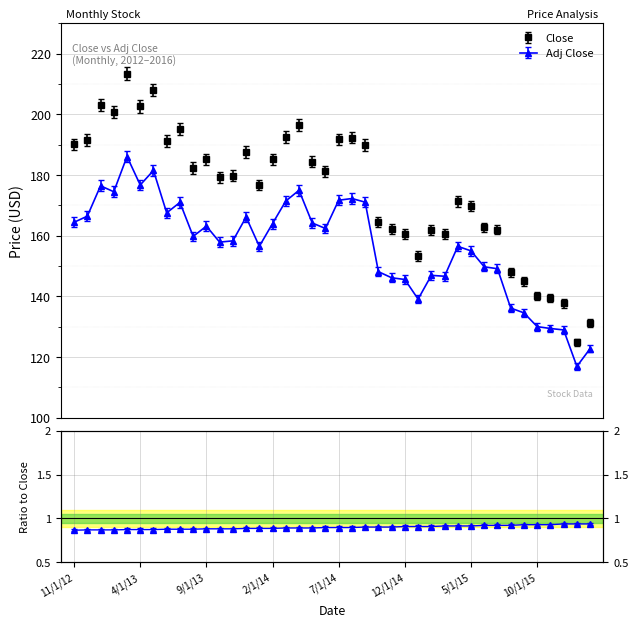

True or false: Adj Close and Close cross at least once.

False